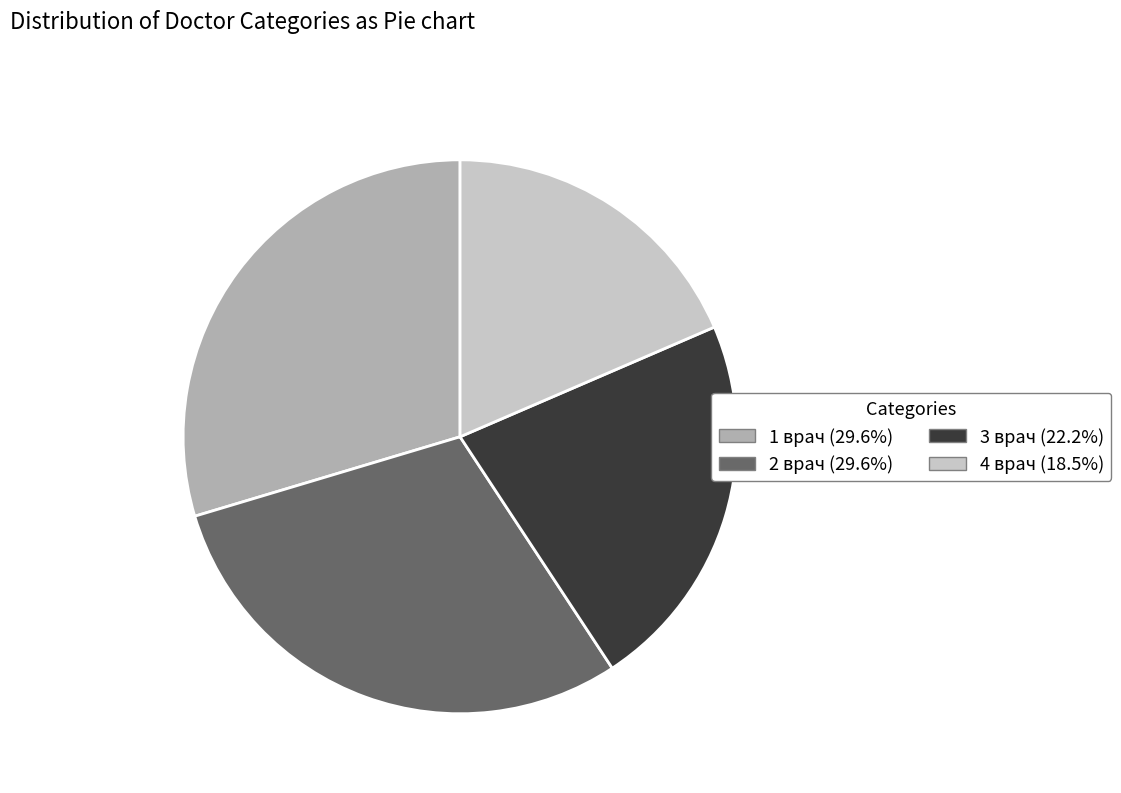

Is there any slice that represents more than half of the pie?

No